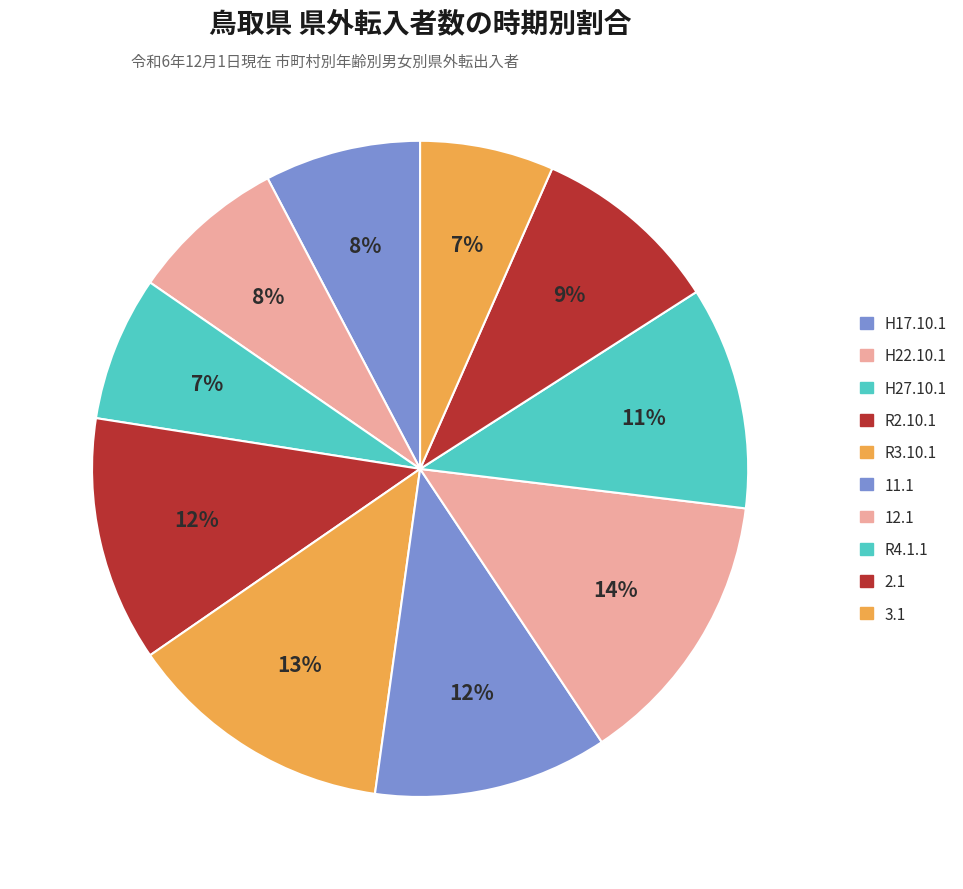

How many segments does this pie chart have?

10